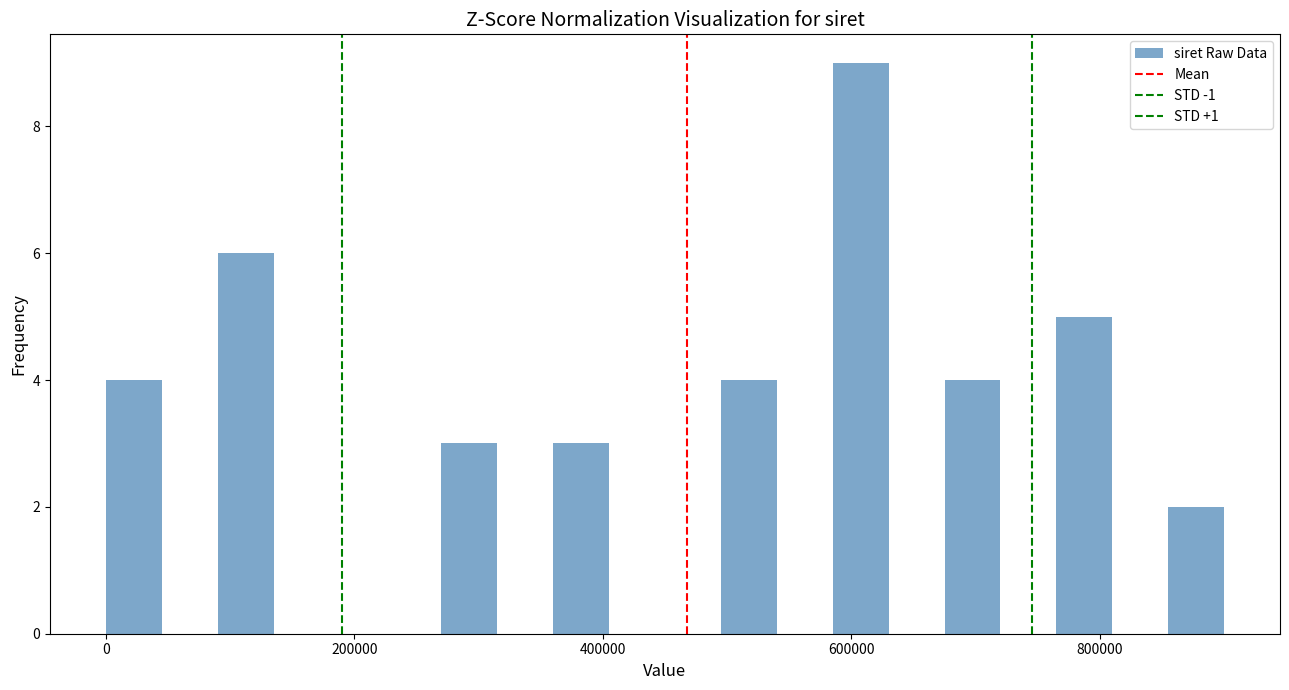

Around what value on the x-axis is the tallest bar? Give the approximate position of its centre, as read against the axis.

600000